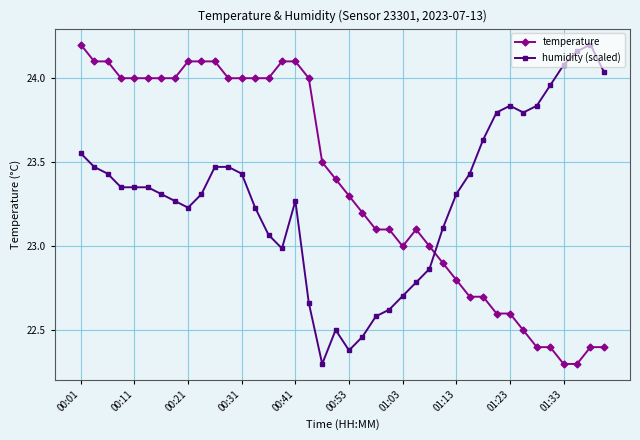

What is the lowest value of the humidity (scaled) series?

22.3